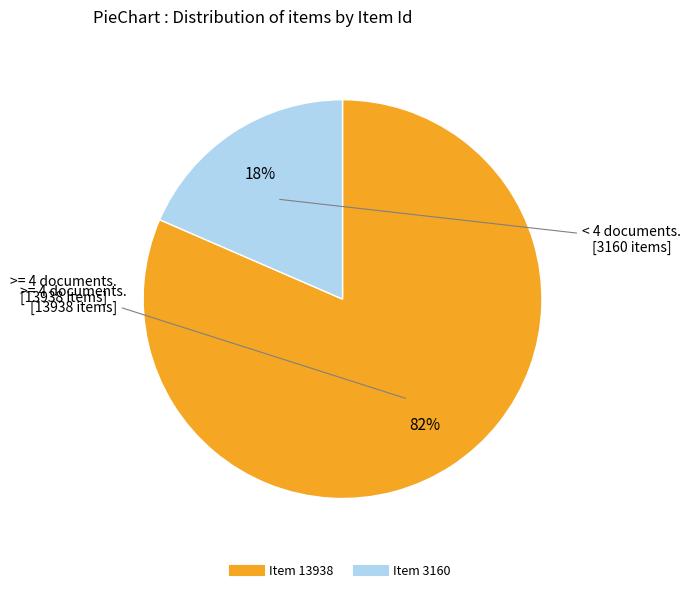

Combined, do Item 3160 and Item 13938 account for over 50%?

Yes